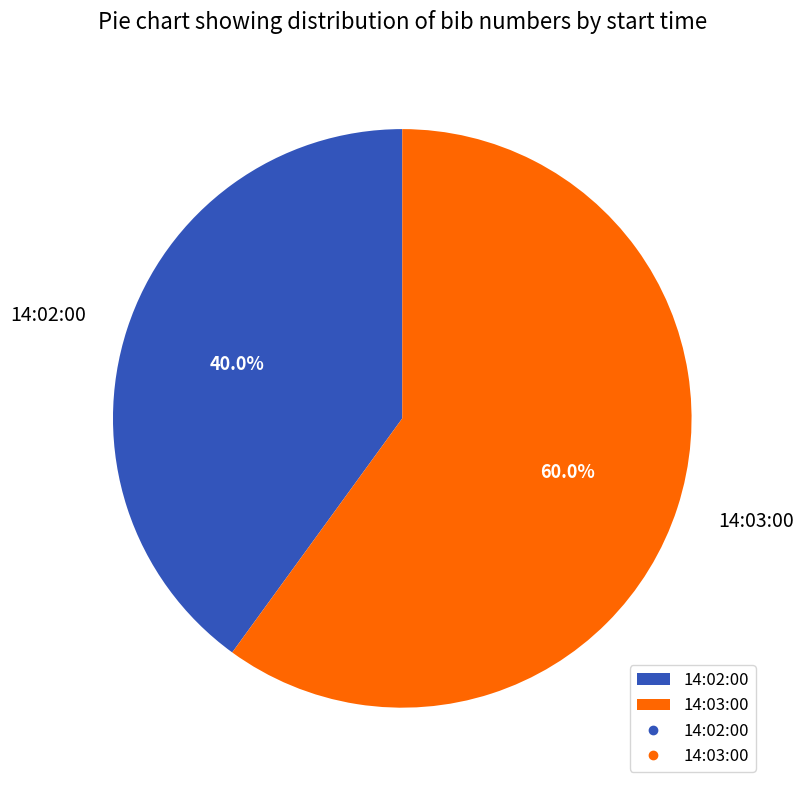

Is there a majority slice in this chart?

Yes